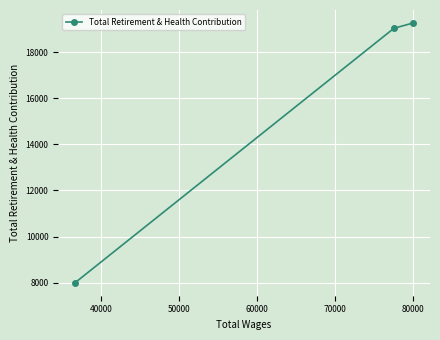

What is the smallest value displayed?

7992